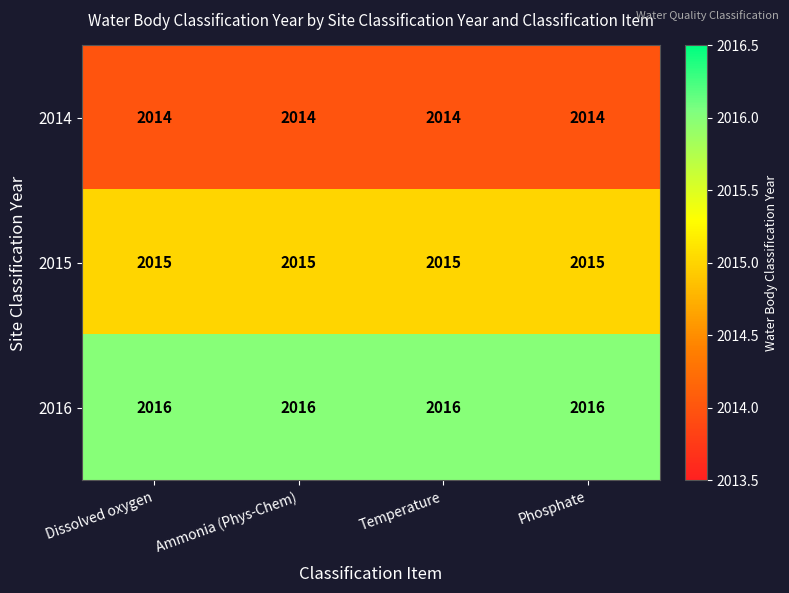

What is the approximate value of 2015 at Ammonia (Phys-Chem)?

2015